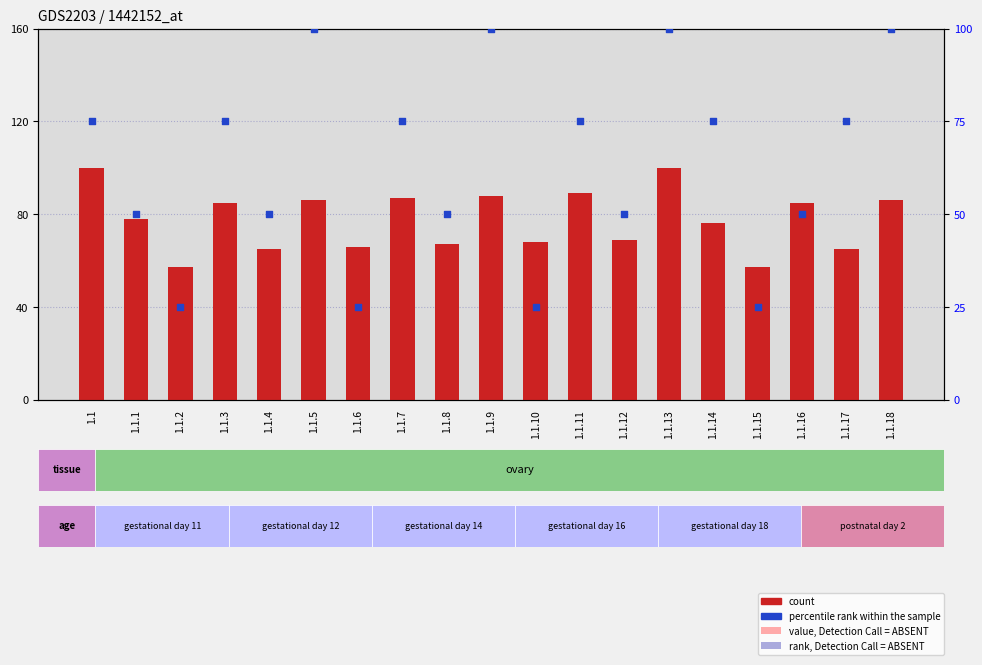

Which series has the largest Y range (max minus min)?

percentile rank within the sample